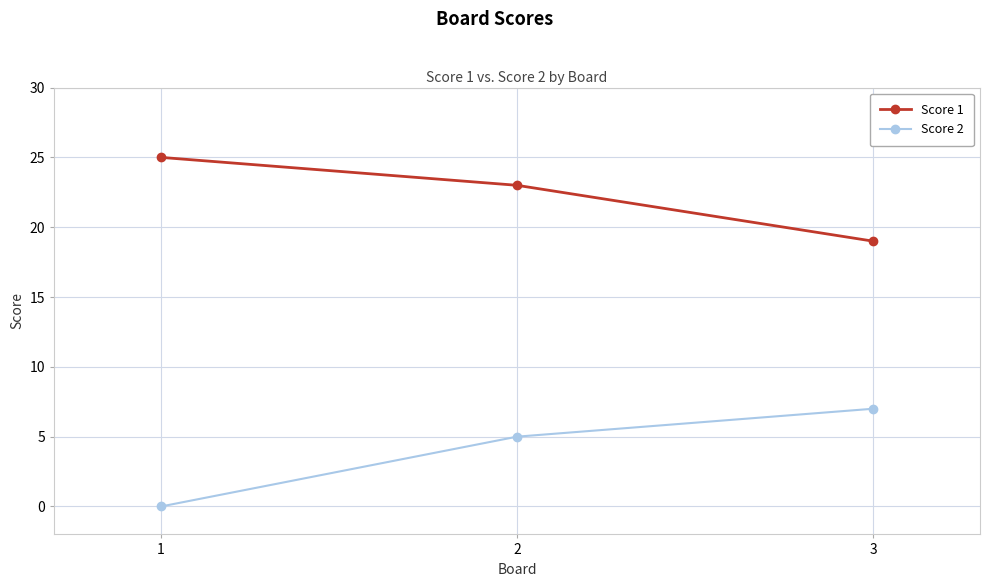

How many Score 2 values are between 0 and 7?

3